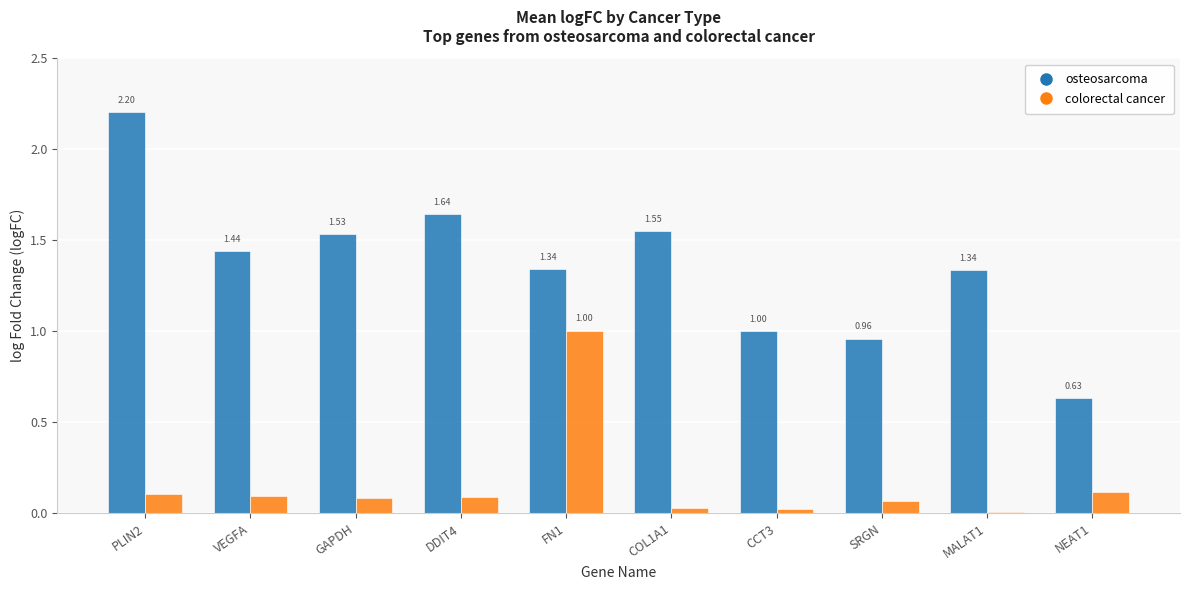

Which series has the largest total across all categories?

osteosarcoma